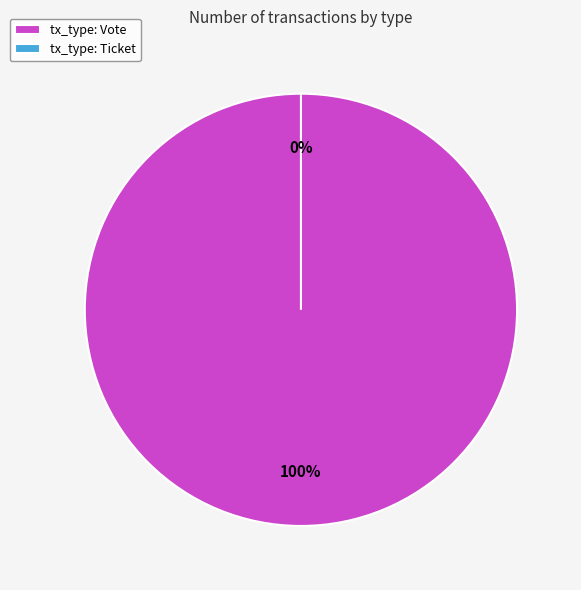

To the nearest percent, what is the average slice percentage?

50%